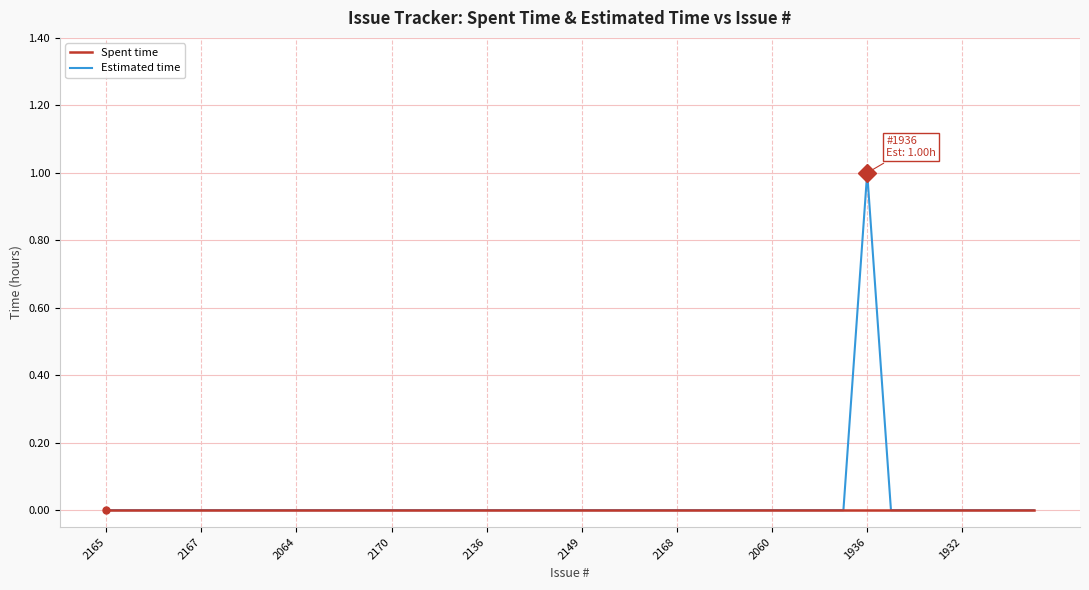

Rank the series by their maximum value, from highest to lowest.

Estimated time, Spent time